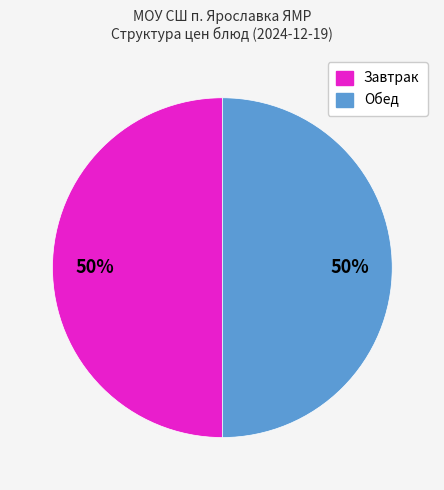

To the nearest percent, what is the average slice percentage?

50%